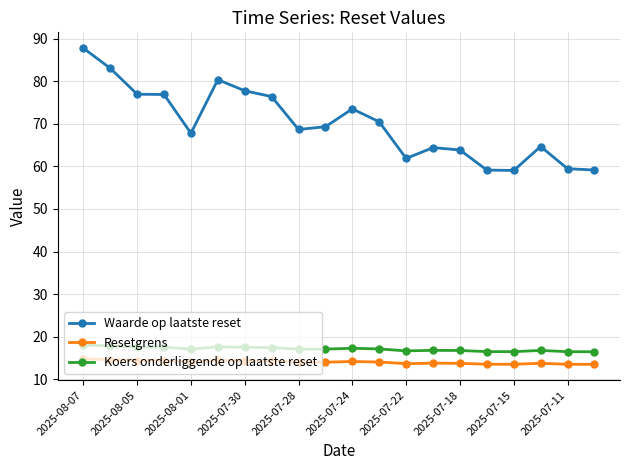

How many lines are shown in the chart?

3